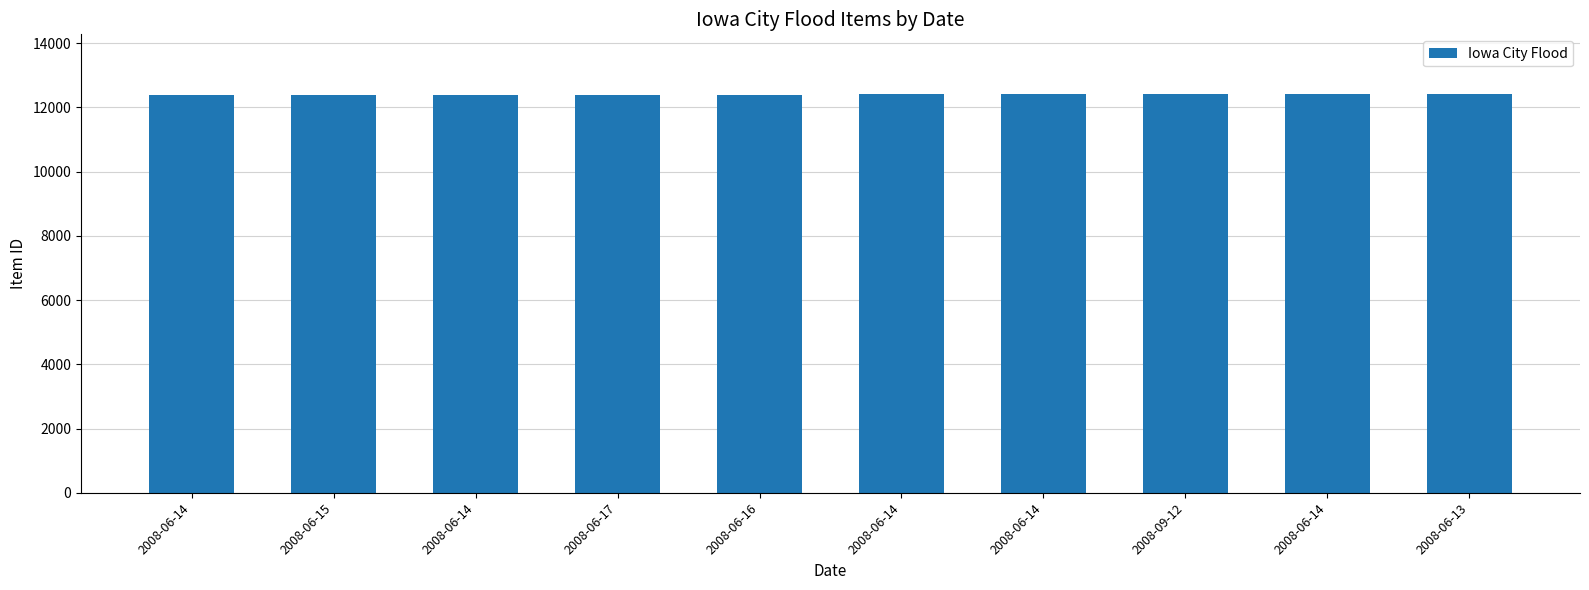

Are the bars horizontal?

No